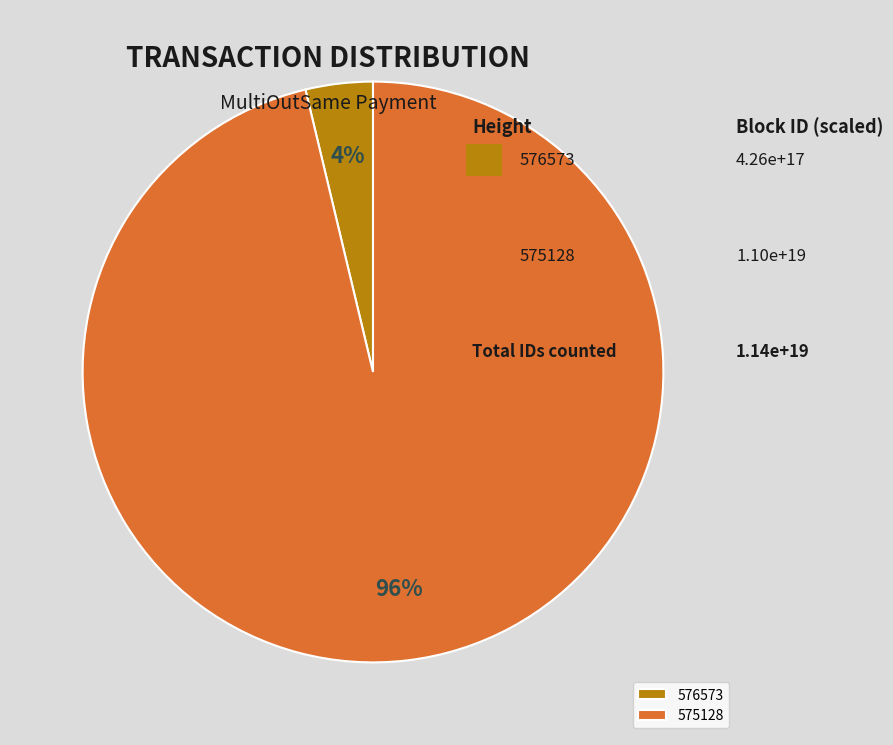

Which category has the biggest portion of the pie?

575128